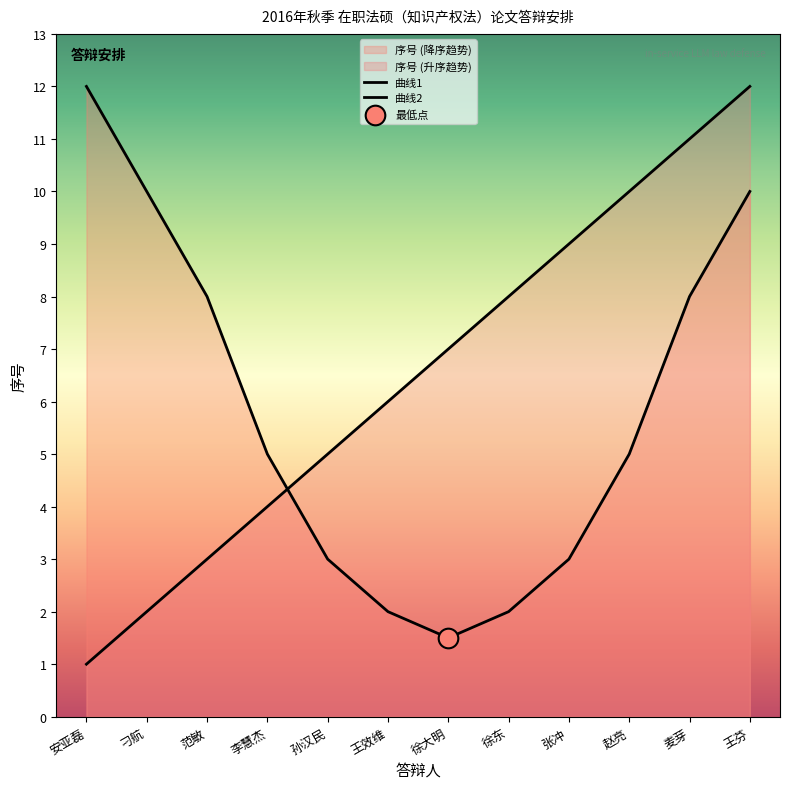

At which category is the sum across all series the highest?

王芬